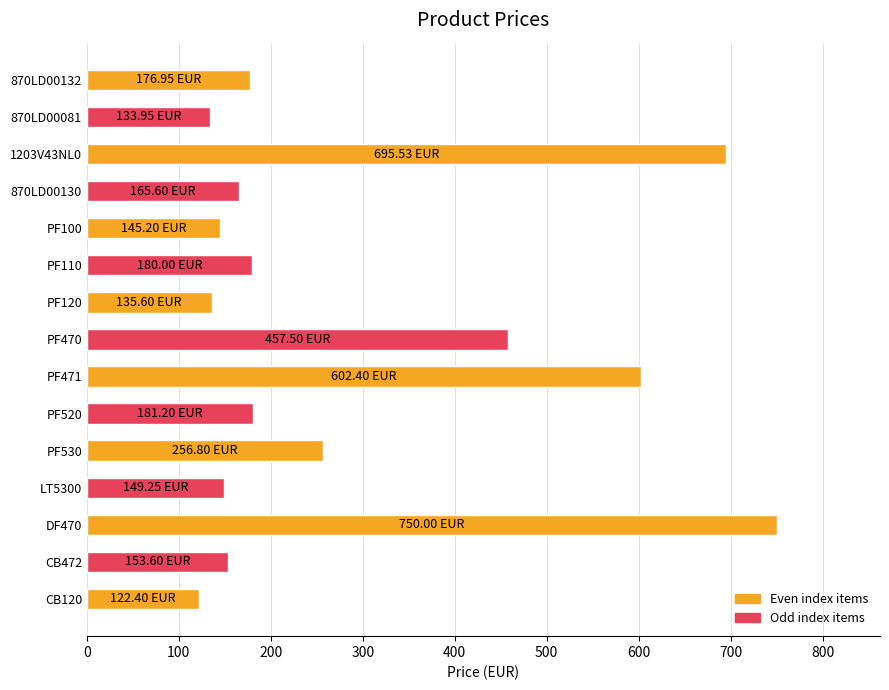

What is the change in value from DF470 to CB472?

-596.4